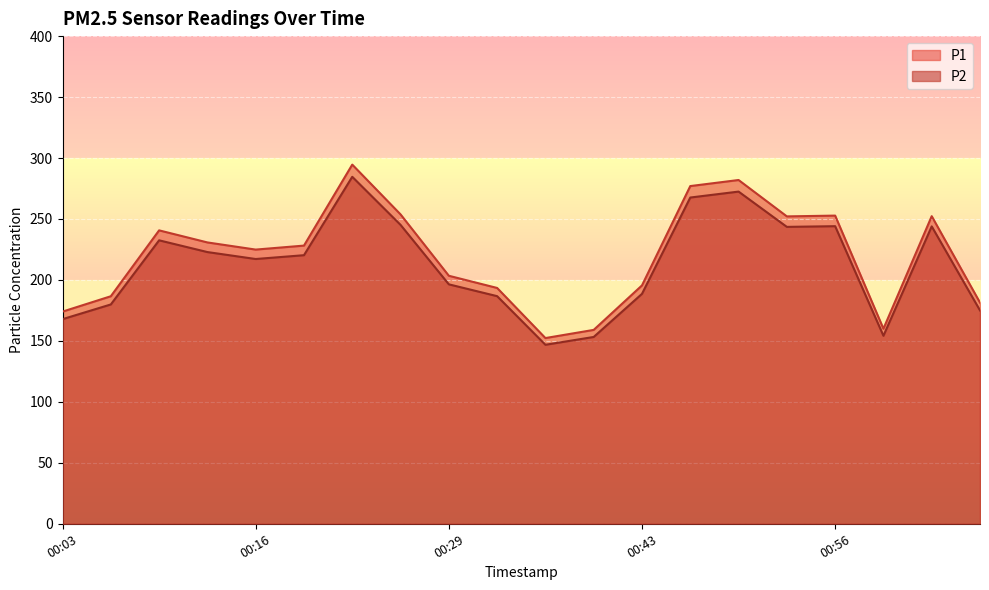

How many interior local peaks does the P1 series have?

5